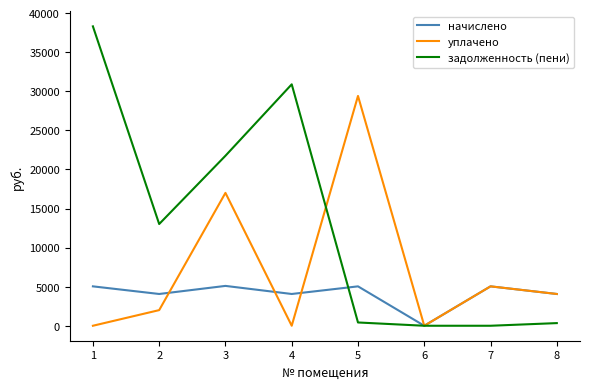

At 1, list the series in order from largest to smallest.

задолженность (пени), начислено, уплачено